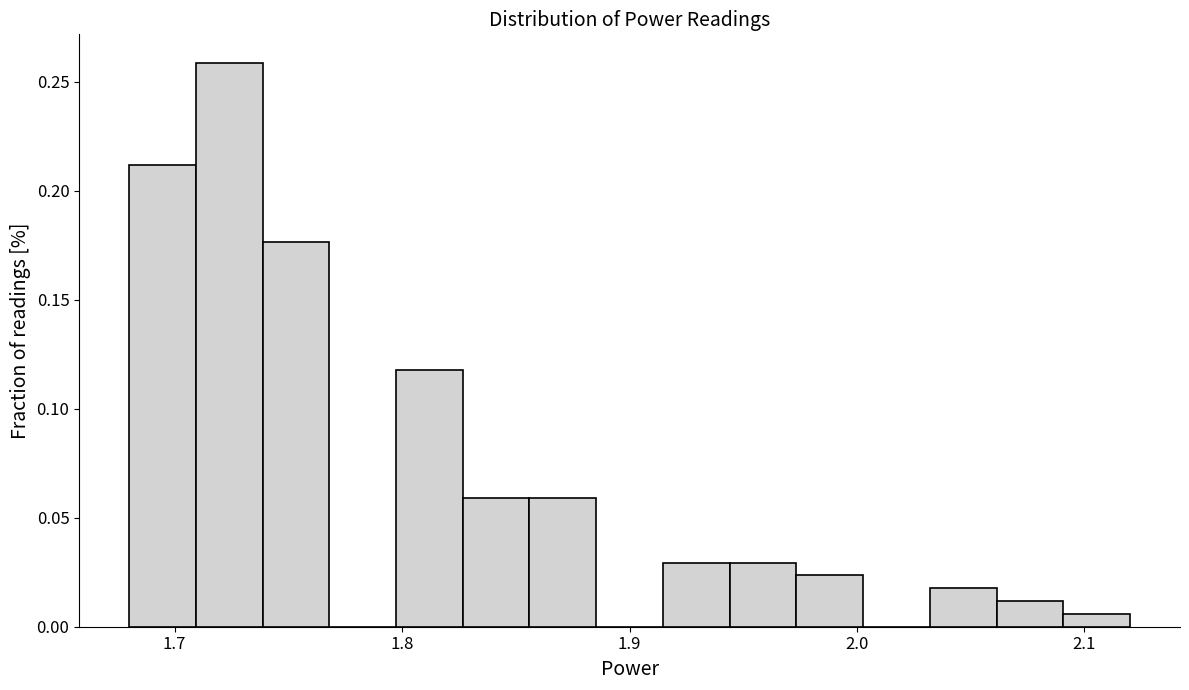

Read against the x-axis, roughly where is the centre of the tallest bar?

1.72